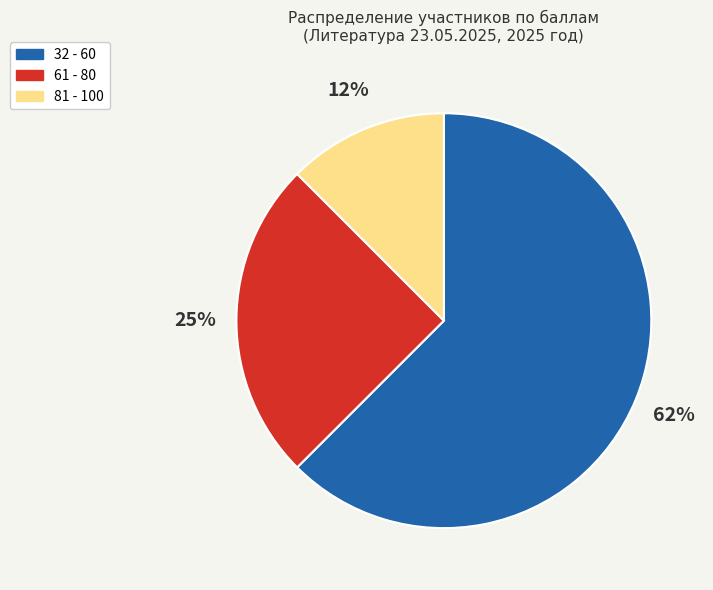

Is the sum of 32 - 60 and 81 - 100 greater than half?

Yes